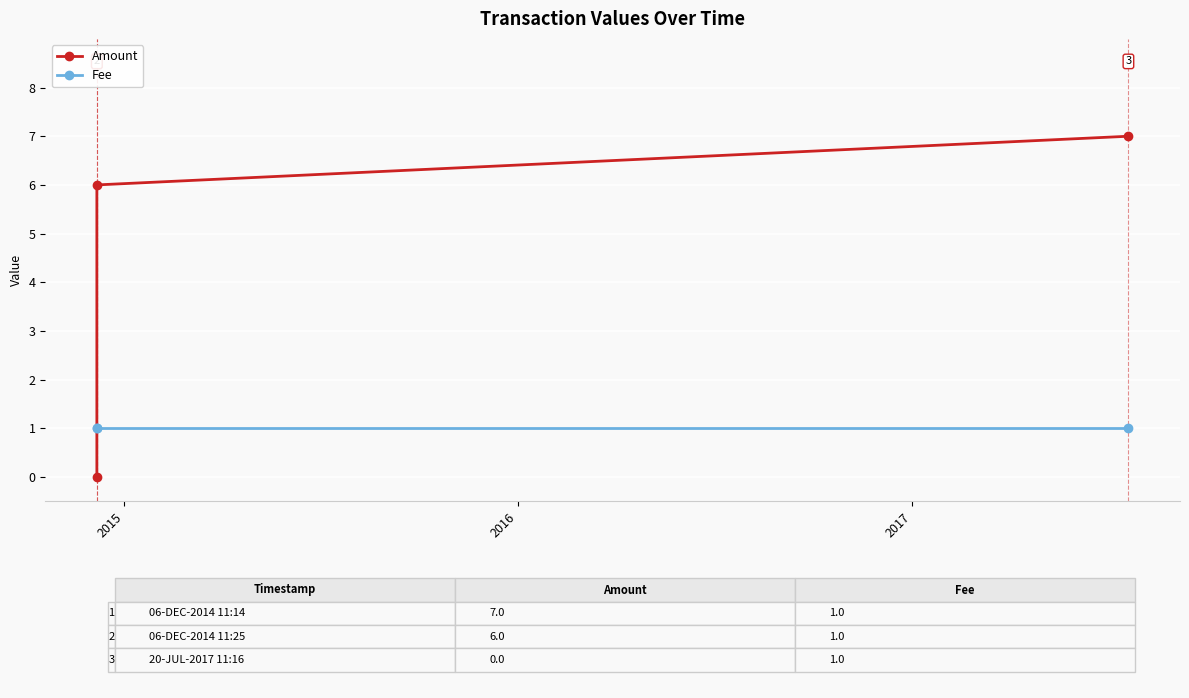

Rank the series by their average value, from lowest to highest.

Fee, Amount